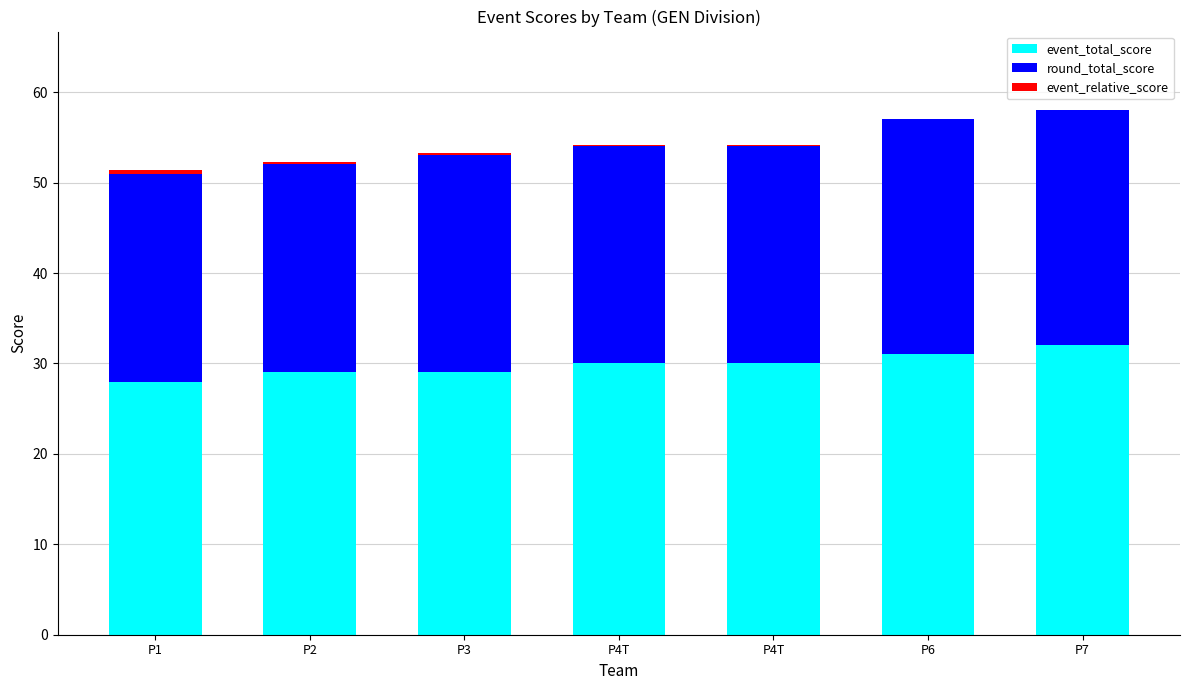

Does the chart contain stacked bars?

Yes